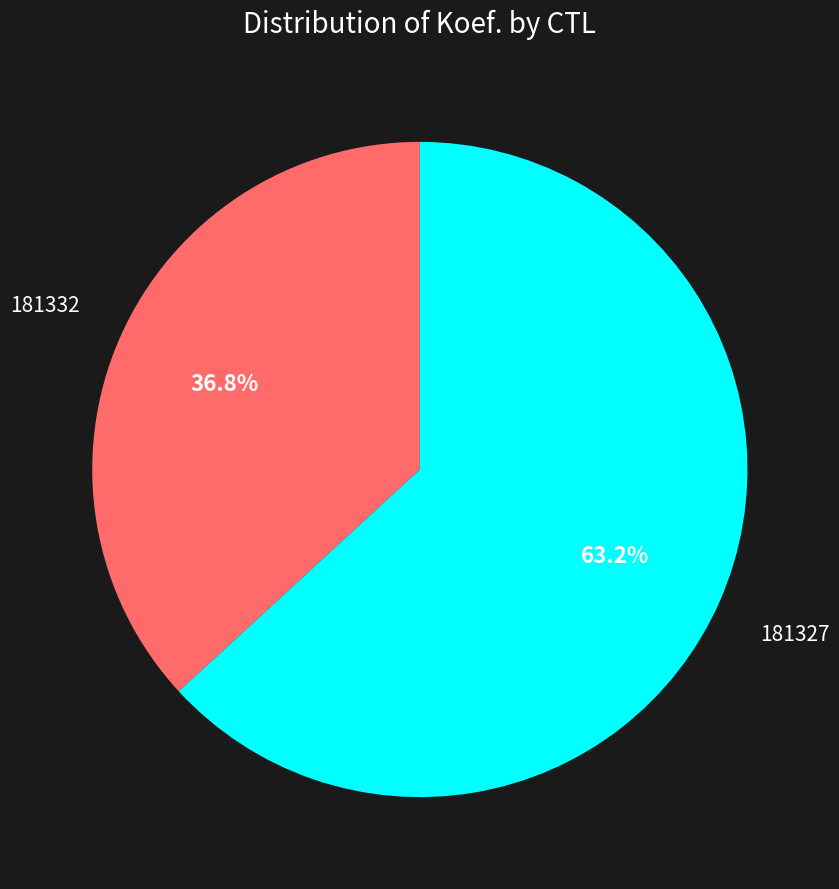

How many slices are in this pie chart?

2